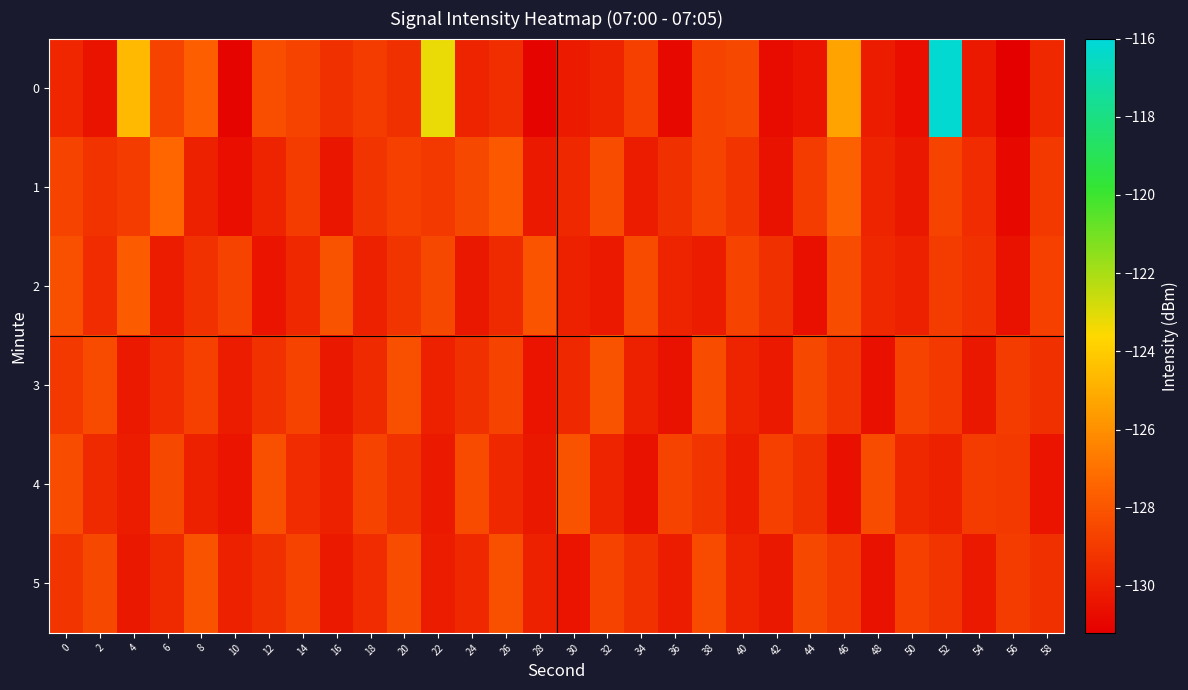

Reading right to left, transcribe all the data shown in this chart.

0: 58=-129.7	56=-131.2	54=-130.2	52=-116.2	50=-130.6	48=-130.1	46=-125.3	44=-130.4	42=-130.8	40=-128.5	38=-128.7	36=-130.8	34=-128.8	32=-129.9	30=-130.1	28=-131.0	26=-129.4	24=-129.8	22=-123.2	20=-129.4	18=-129.0	16=-129.4	14=-128.6	12=-128.2	10=-131.0	8=-127.7	6=-128.7	4=-124.6	2=-130.4	0=-129.7
1: 58=-129.1	56=-130.8	54=-129.5	52=-128.7	50=-130.3	48=-129.8	46=-127.6	44=-128.9	42=-130.5	40=-129.2	38=-128.6	36=-129.4	34=-130.1	32=-128.3	30=-129.7	28=-130.2	26=-127.9	24=-128.5	22=-129.1	20=-128.8	18=-129.2	16=-130.3	14=-128.9	12=-129.9	10=-130.7	8=-130.0	6=-127.4	4=-129.0	2=-129.2	0=-128.6
2: 58=-128.8	56=-130.5	54=-129.3	52=-128.9	50=-130.0	48=-129.7	46=-128.3	44=-130.6	42=-129.4	40=-128.7	38=-130.1	36=-129.8	34=-128.4	32=-130.2	30=-129.9	28=-128.0	26=-129.6	24=-130.3	22=-128.5	20=-129.2	18=-130.0	16=-128.1	14=-129.7	12=-130.4	10=-128.6	8=-129.3	6=-130.1	4=-127.8	2=-129.5	0=-128.2
3: 58=-129.4	56=-128.9	54=-130.3	52=-129.1	50=-128.7	48=-130.6	46=-129.2	44=-128.5	42=-130.2	40=-129.8	38=-128.3	36=-130.5	34=-129.9	32=-128.1	30=-129.7	28=-130.4	26=-128.6	24=-129.4	22=-130.0	20=-128.2	18=-129.6	16=-130.3	14=-128.7	12=-129.3	10=-130.1	8=-128.8	6=-129.5	4=-130.2	2=-128.4	0=-129.1
4: 58=-130.4	56=-129.1	54=-128.9	52=-130.0	50=-129.7	48=-128.3	46=-130.6	44=-129.4	42=-128.8	40=-130.1	38=-129.2	36=-128.6	34=-130.5	32=-129.8	30=-128.1	28=-130.3	26=-129.7	24=-128.4	22=-130.2	20=-129.3	18=-128.7	16=-130.0	14=-129.5	12=-128.2	10=-130.4	8=-129.9	6=-128.5	4=-130.1	2=-129.6	0=-128.3
5: 58=-129.4	56=-128.9	54=-130.2	52=-129.2	50=-128.8	48=-130.5	46=-129.1	44=-128.5	42=-130.3	40=-129.8	38=-128.4	36=-130.1	34=-129.3	32=-128.6	30=-130.4	28=-129.9	26=-128.2	24=-129.7	22=-130.1	20=-128.3	18=-129.5	16=-130.2	14=-128.7	12=-129.4	10=-130.0	8=-128.1	6=-129.6	4=-130.3	2=-128.5	0=-129.2